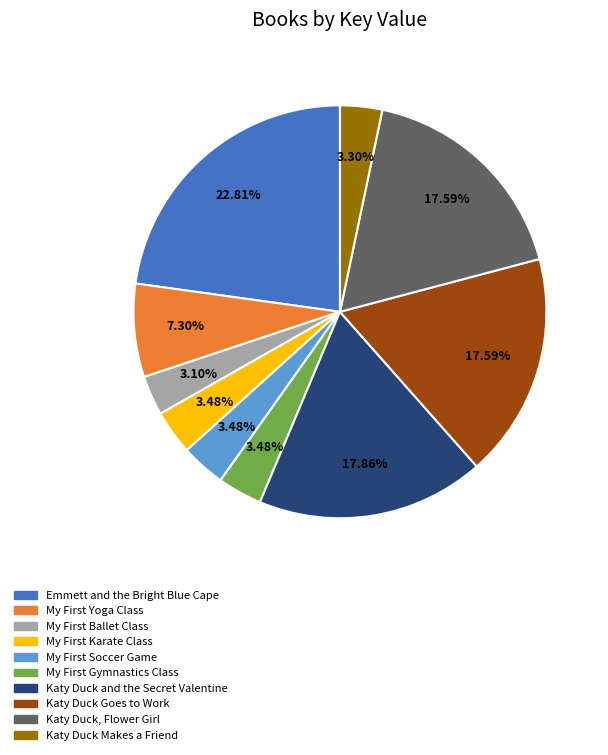

Which category has the biggest portion of the pie?

Emmett and the Bright Blue Cape